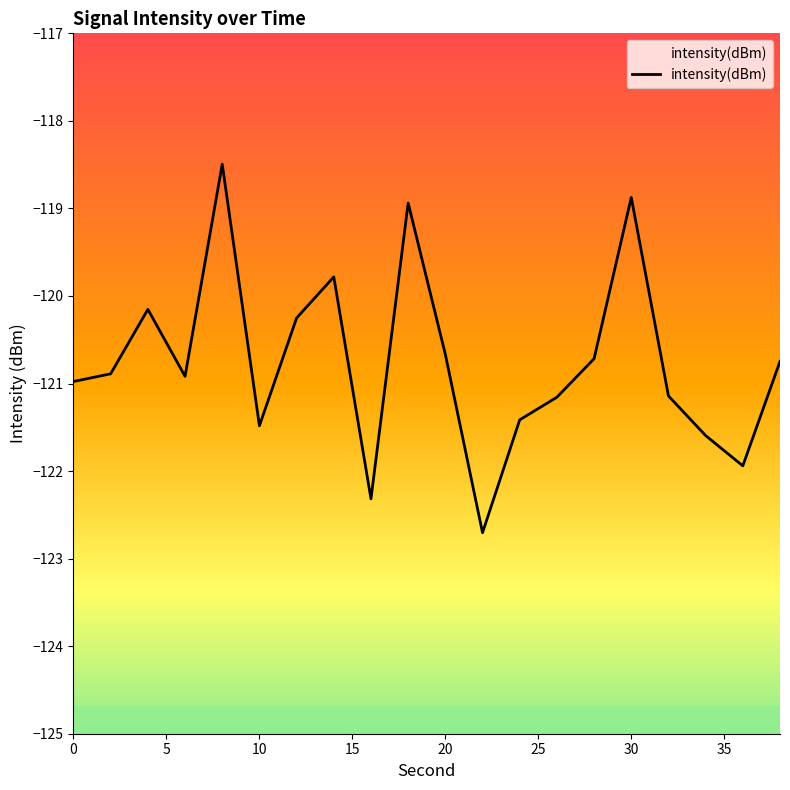

The value at 36 is -121.9. True or false?

True